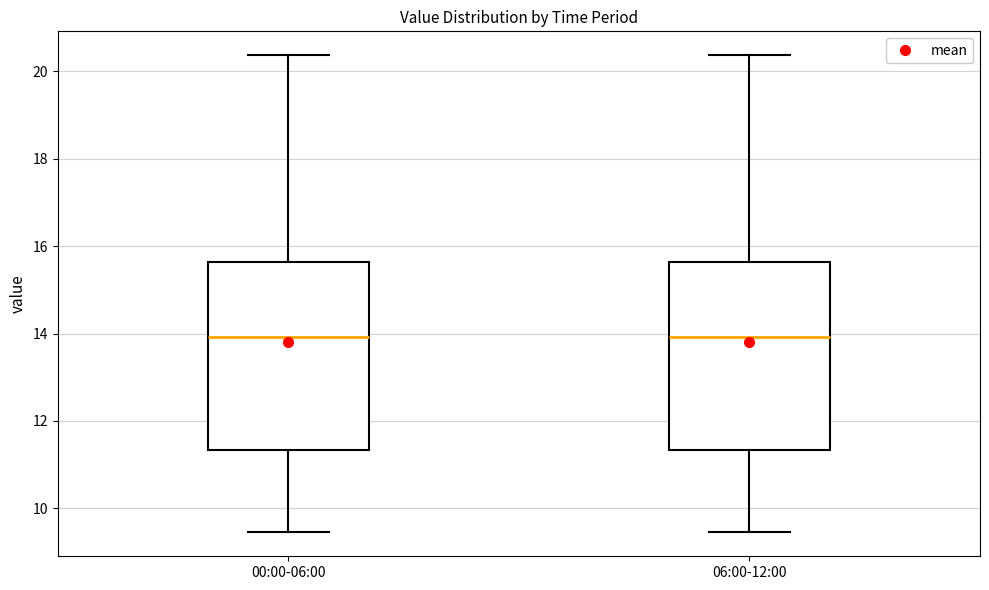

Where is the lower edge of the box for 00:00-06:00 on the y-axis? The values are not printed on the chart, so give them approximately, as read against the axis.

11.4